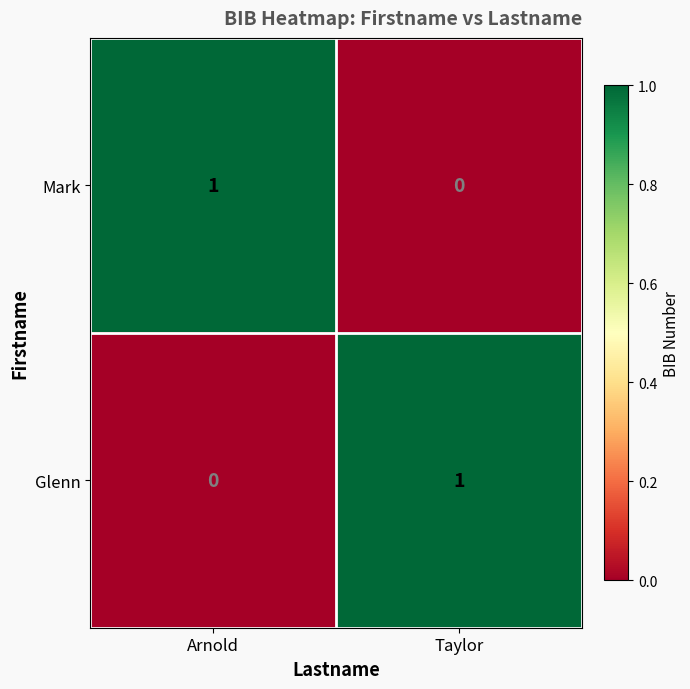

True or false: Mark has a value of 0 at Taylor.

True